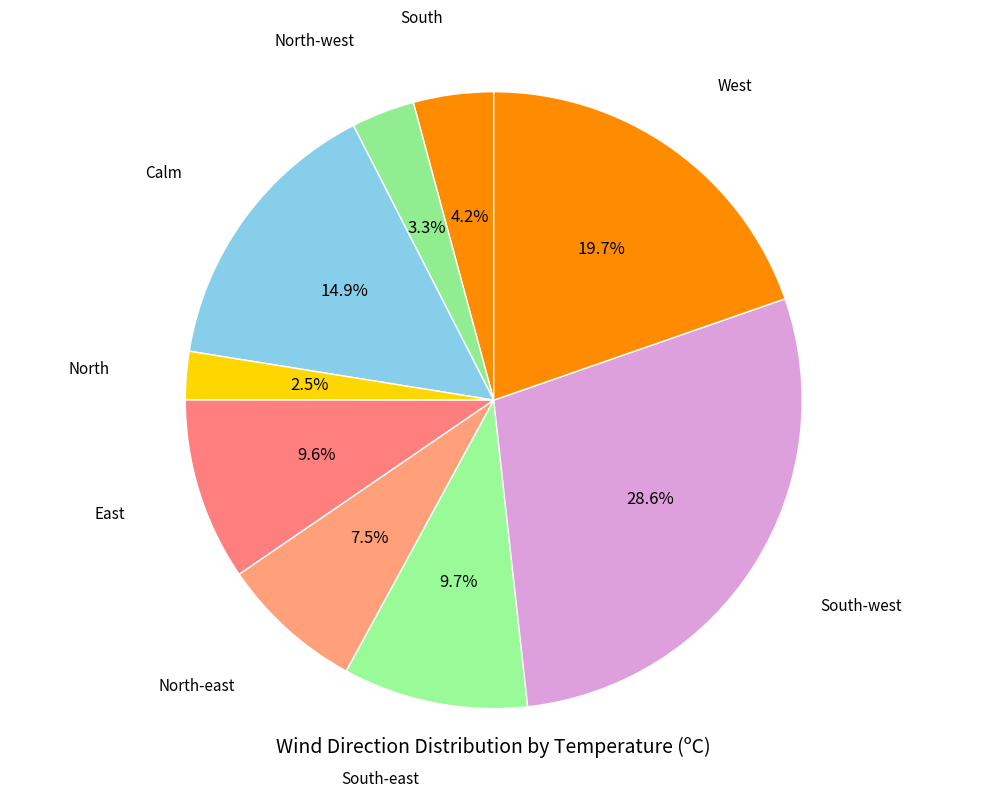

How many slices are in this pie chart?

9